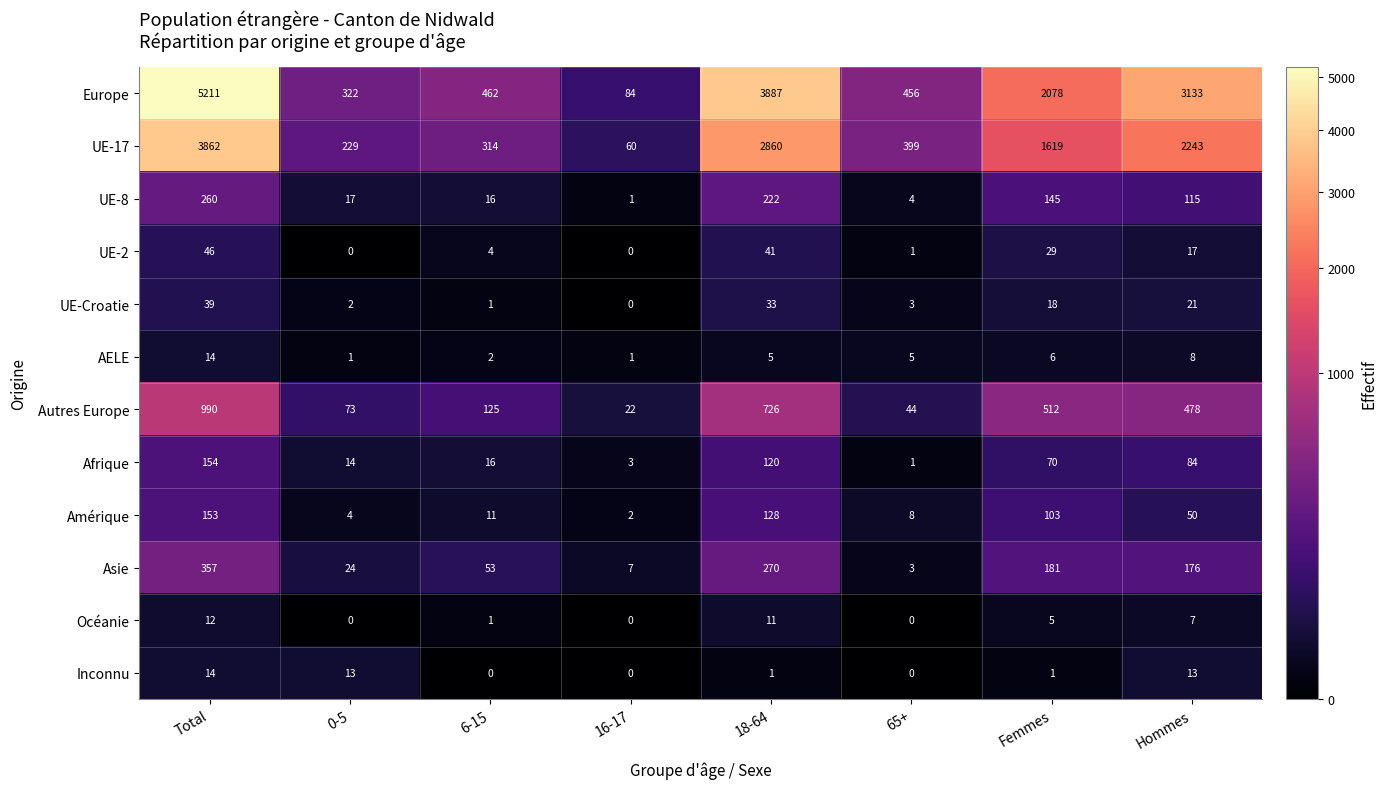

What is the total value across all series at Femmes?

4767